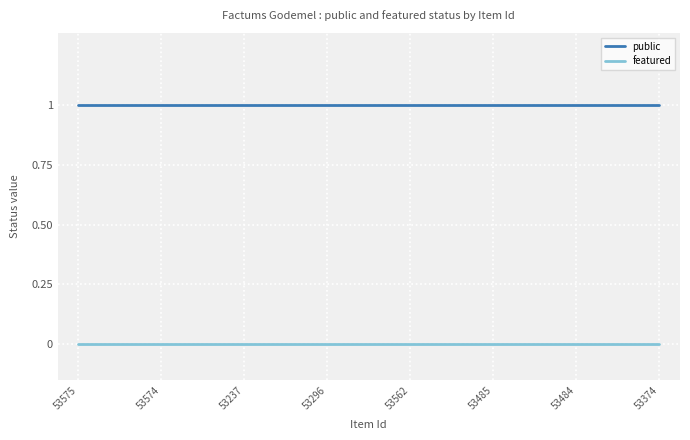

Reading left to right, transcribe all the data shown in this chart.

public: 1	1	1	1	1	1	1	1	1	1	1	1	1	1	1
featured: 0	0	0	0	0	0	0	0	0	0	0	0	0	0	0